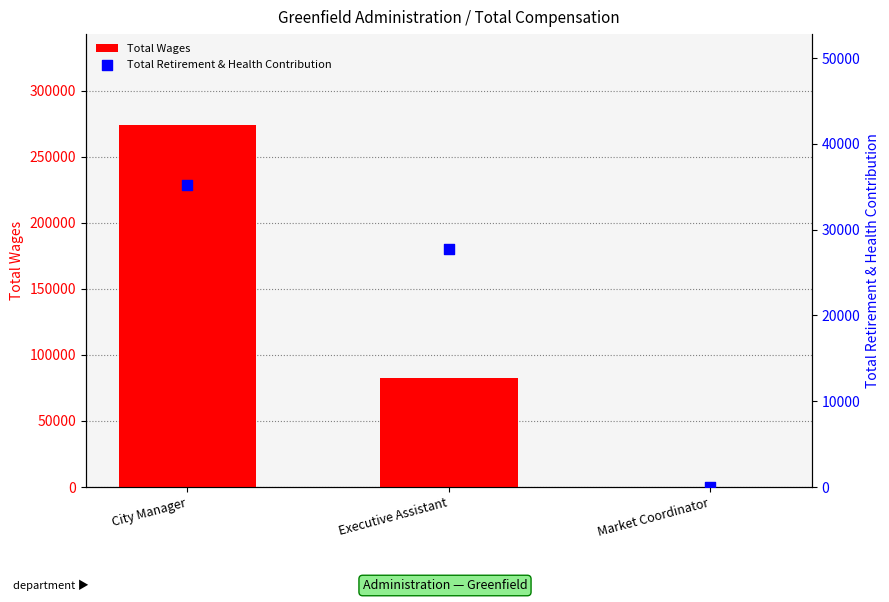

Is the value of Total Retirement & Health Contribution at Executive Assistant greater than the value of Total Wages at City Manager?

No